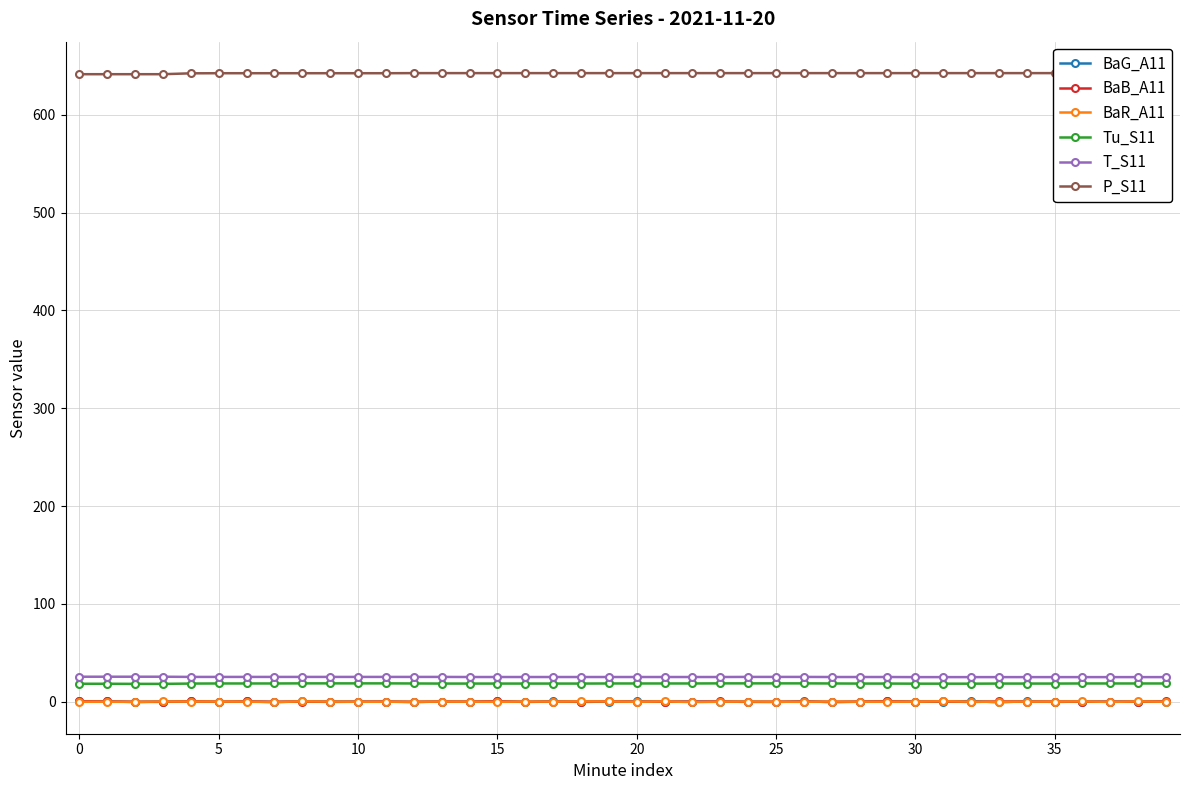

How many distinct data groups are displayed?

6